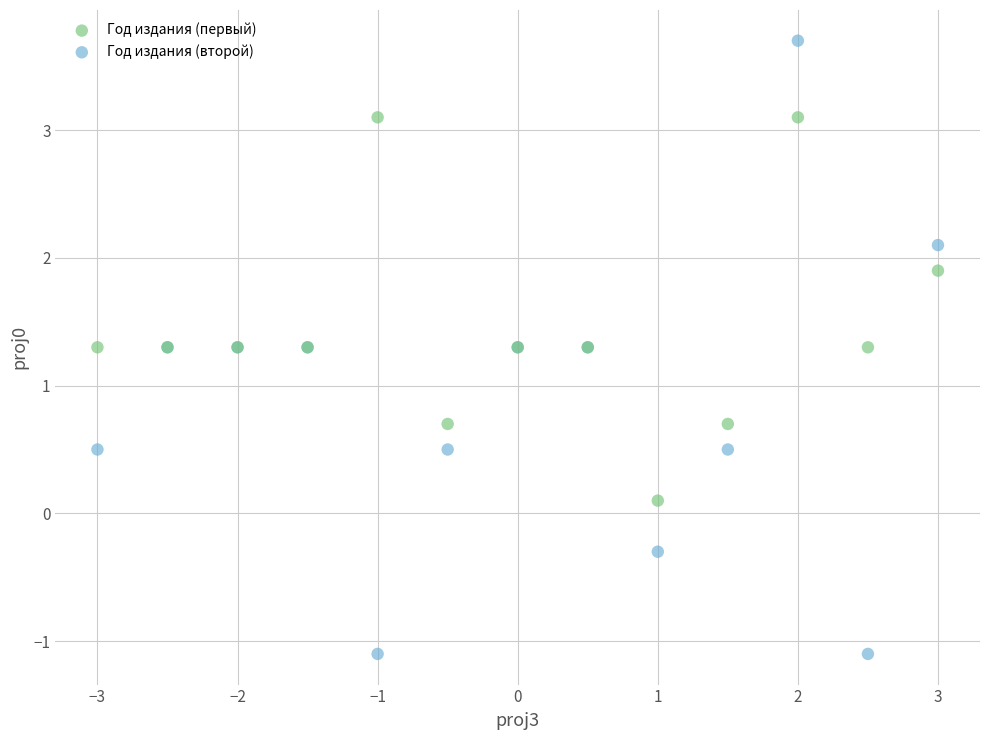

What is the X range (max minus min) for the scatter plot?

6.0